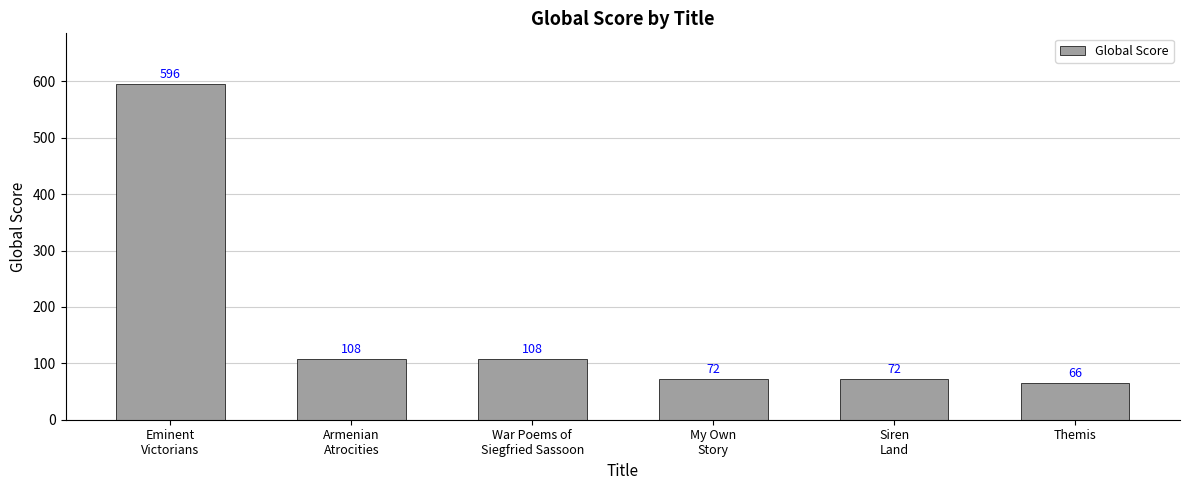

What is the approximate value at My Own
Story, to the nearest 100?

100